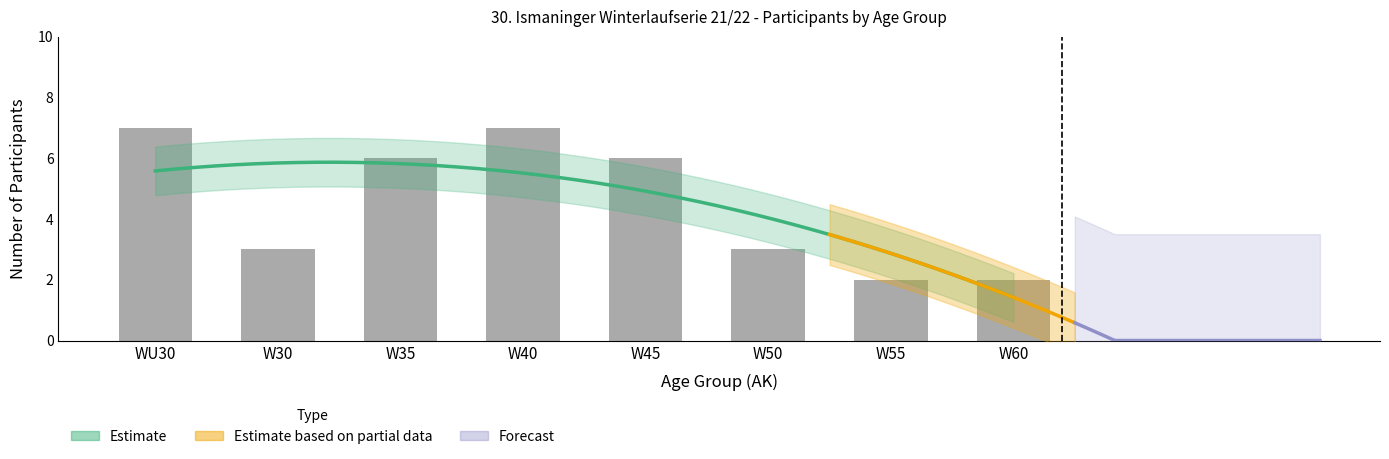

What is the smallest value displayed?

2